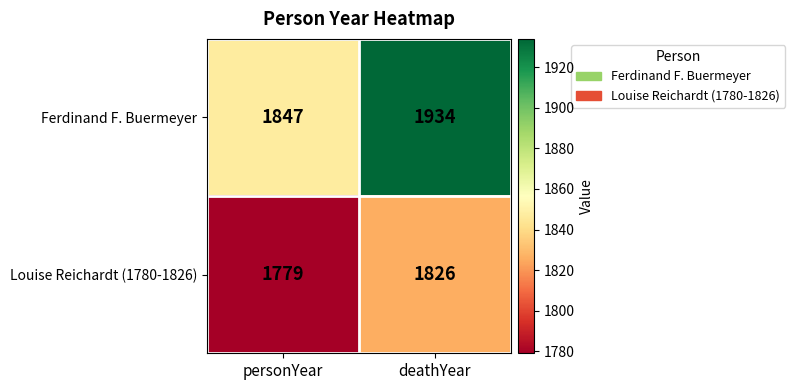

Which series has the widest spread of values?

Ferdinand F. Buermeyer